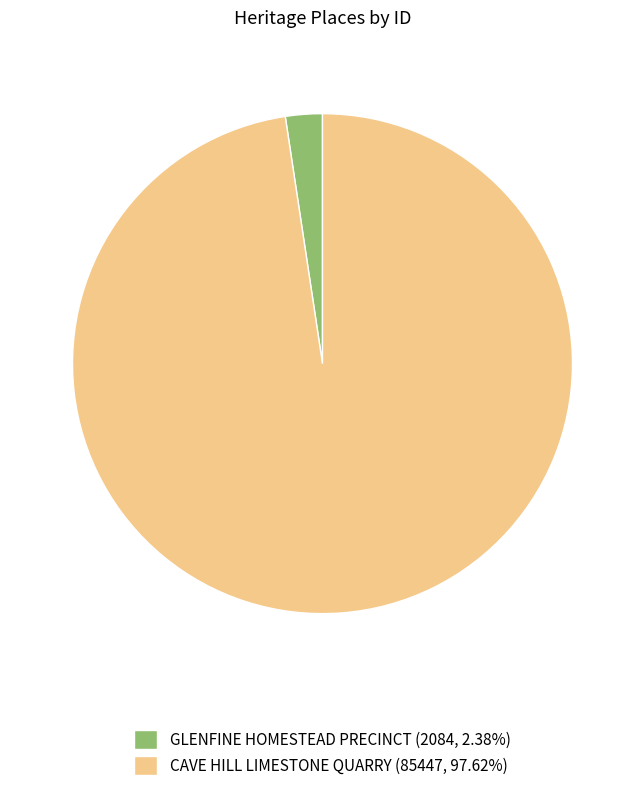

What is the smallest slice in the pie chart?

GLENFINE HOMESTEAD PRECINCT